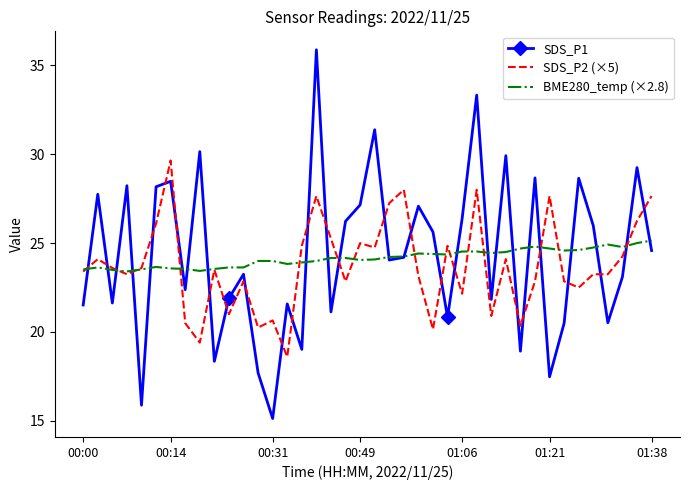

What is the maximum value shown in the chart?

35.9